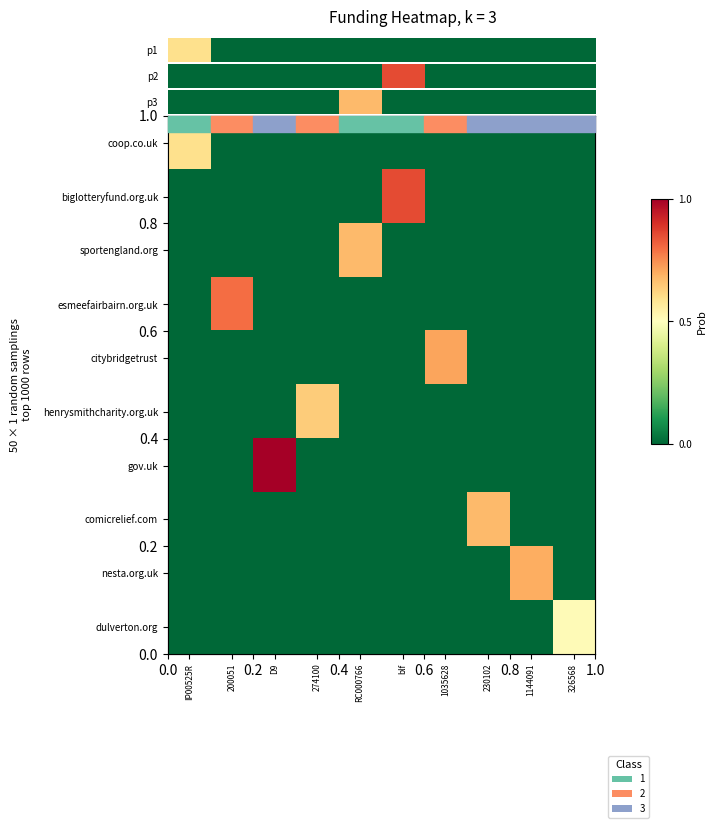

Which series has the largest total across all categories?

gov.uk